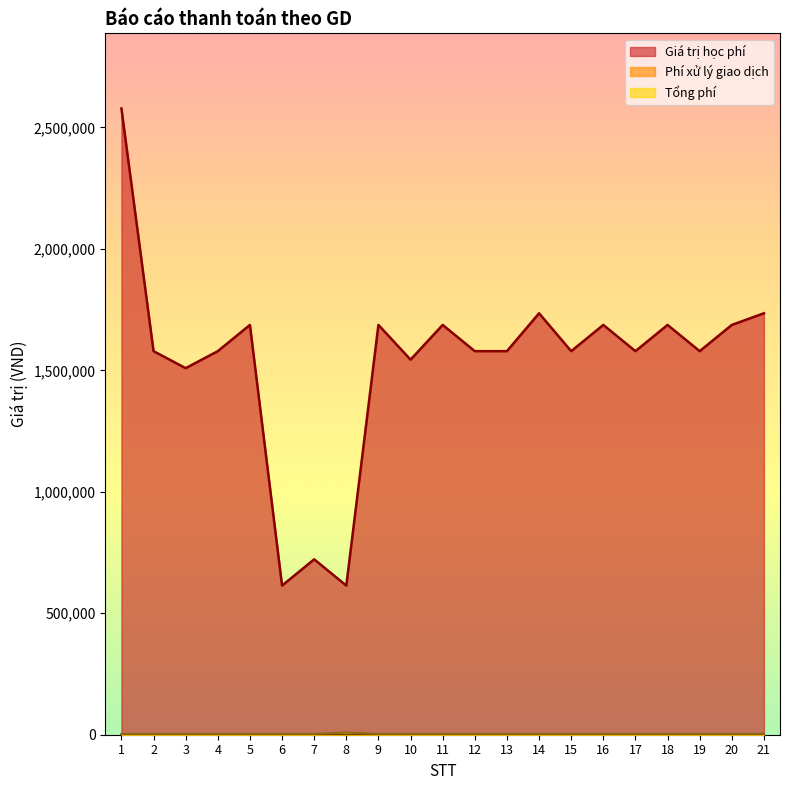

How many lines are shown in the chart?

3